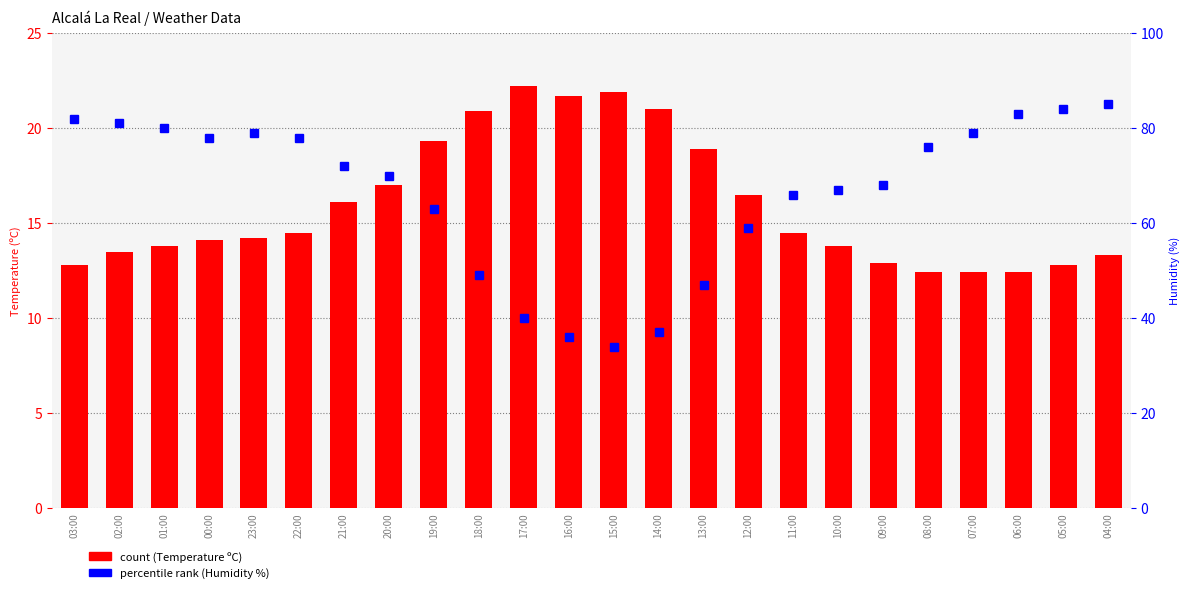

Where does the percentile rank (Humidity %) series first go above 72?

03:00